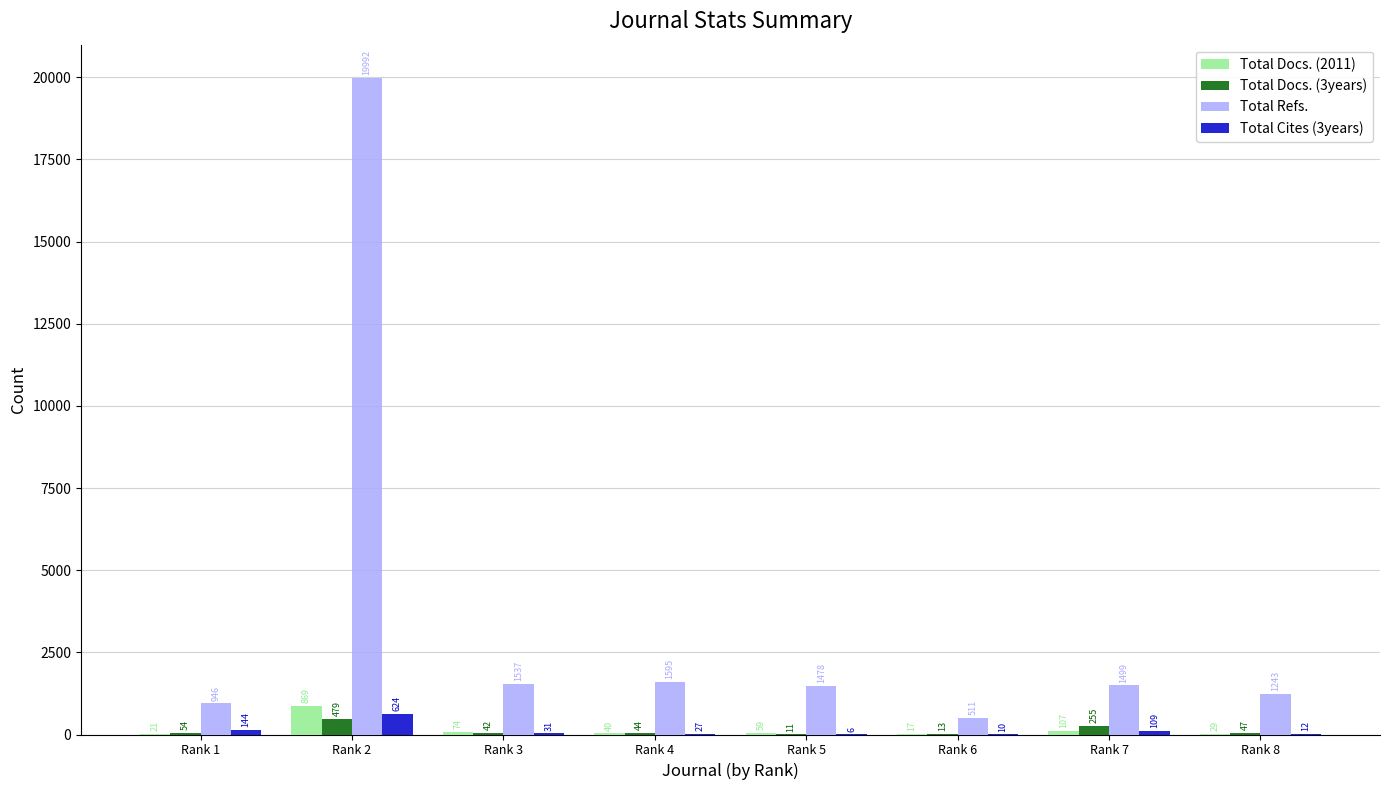

At which category does the chart reach its peak across all series?

Rank 2